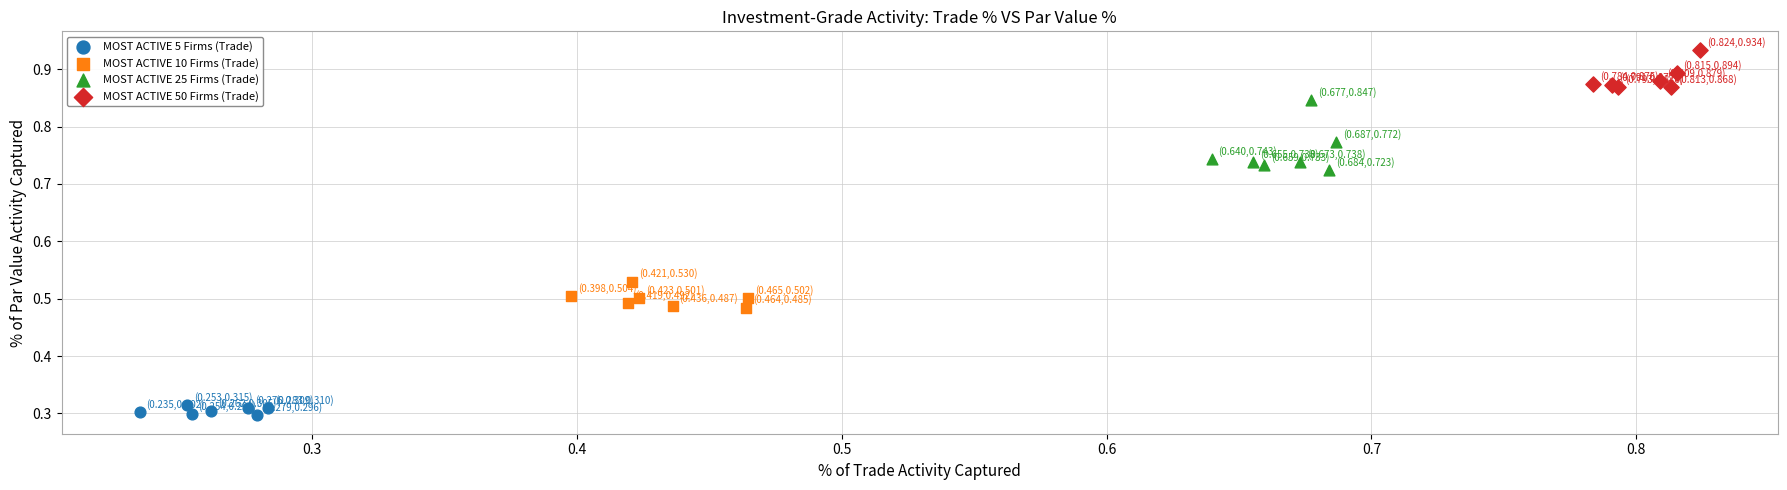

Which series reaches the minimum Y coordinate?

MOST ACTIVE 5 Firms (Trade)